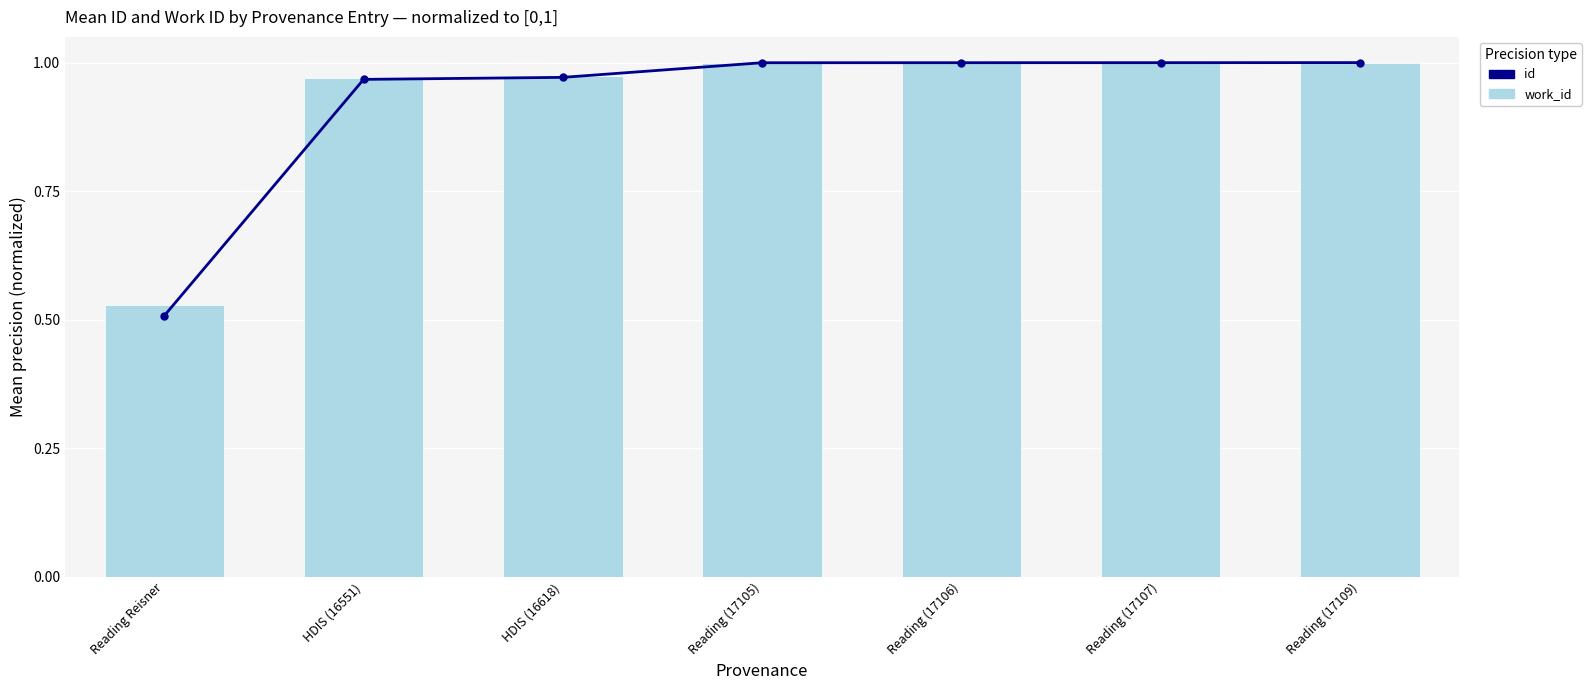

Which series has the widest spread of values?

id